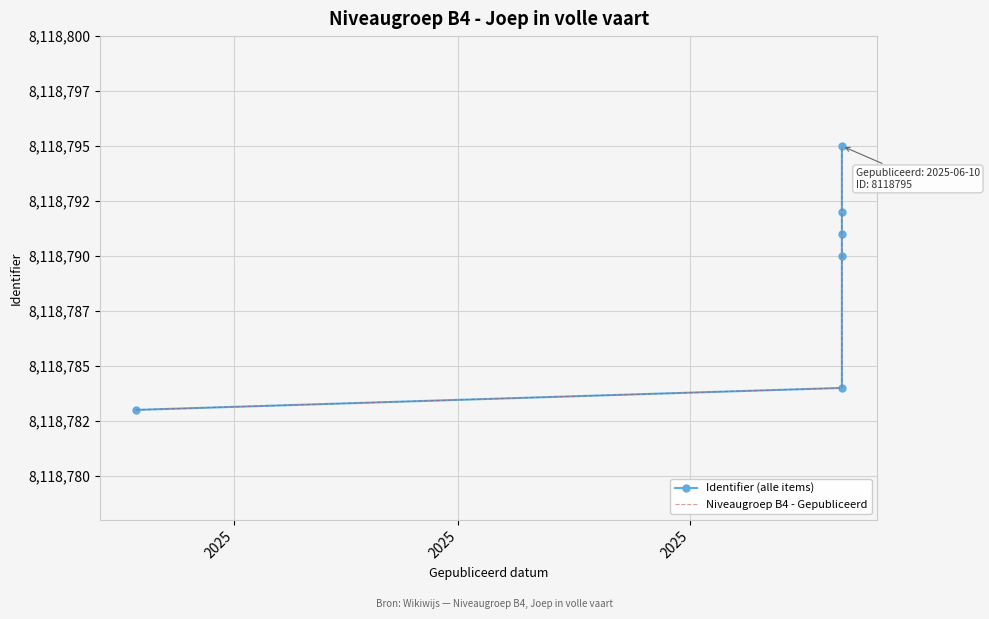

At which label is Identifier (alle items) closest to 8118789?

2025